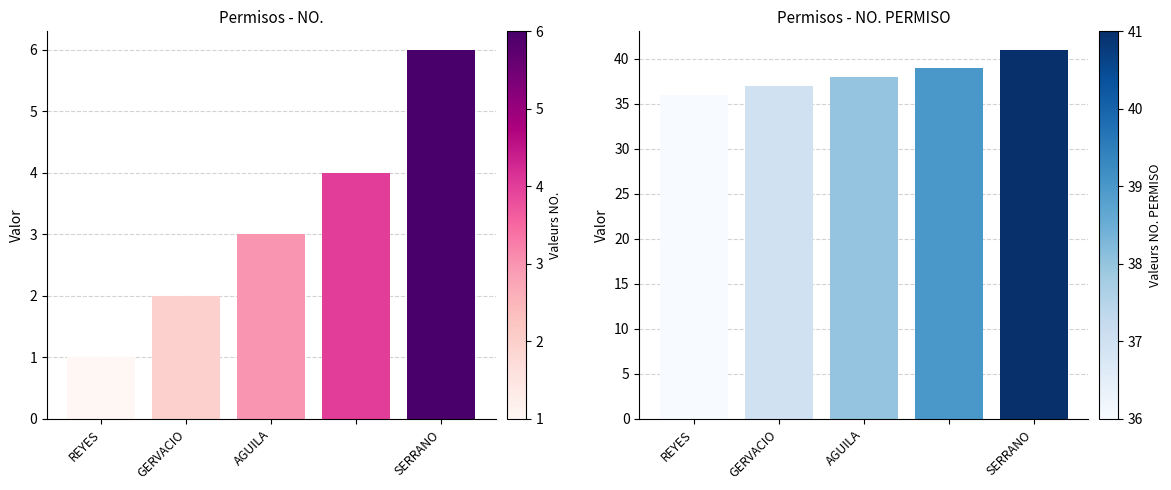

True or false: NO. PERMISO has a value of 24 at SERRANO.

False